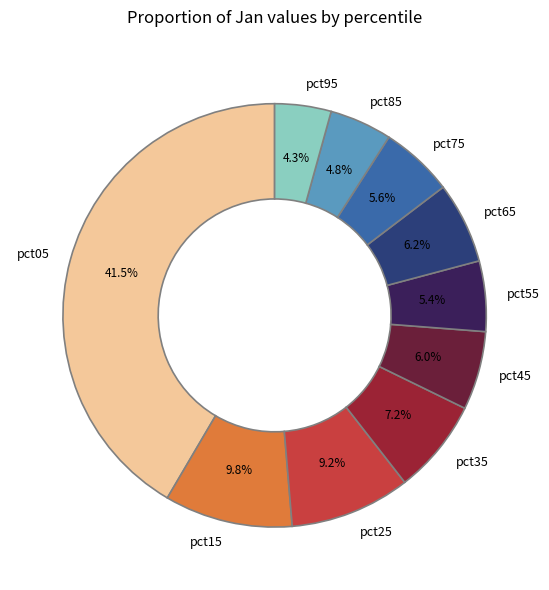

Which slice is the largest?

pct05